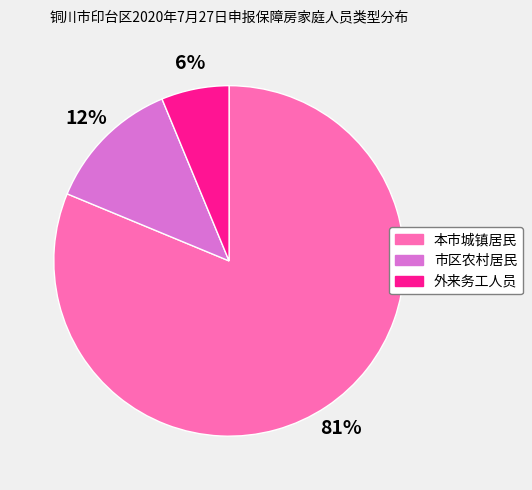

Combined, do 市区农村居民 and 本市城镇居民 account for over 50%?

Yes